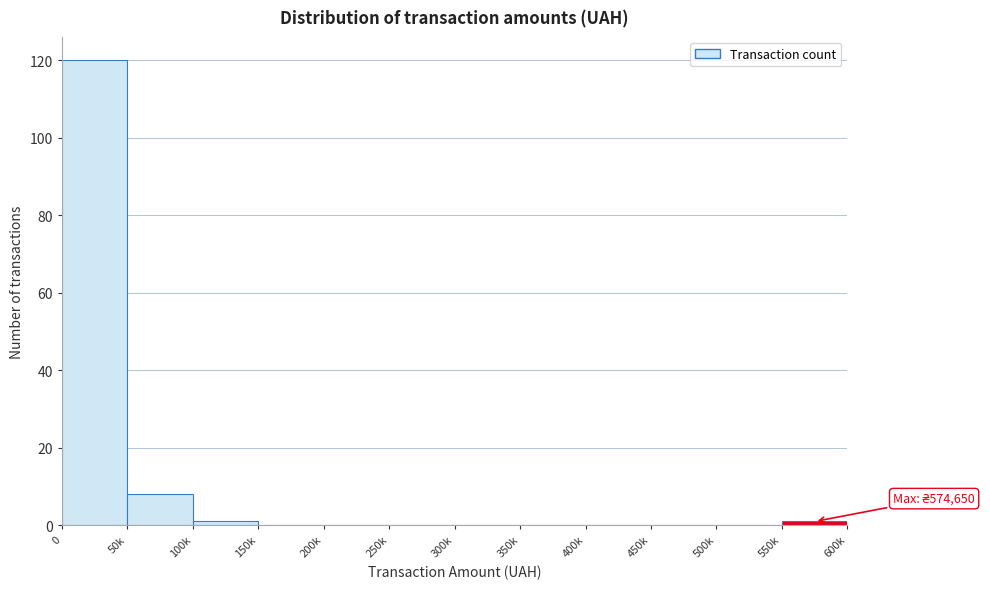

Reading left to right, list all the values displayed in this chart.

0=120	50k=8	100k=1	150k=0	200k=0	250k=0	300k=0	350k=0	400k=0	450k=0	500k=0	550k=1